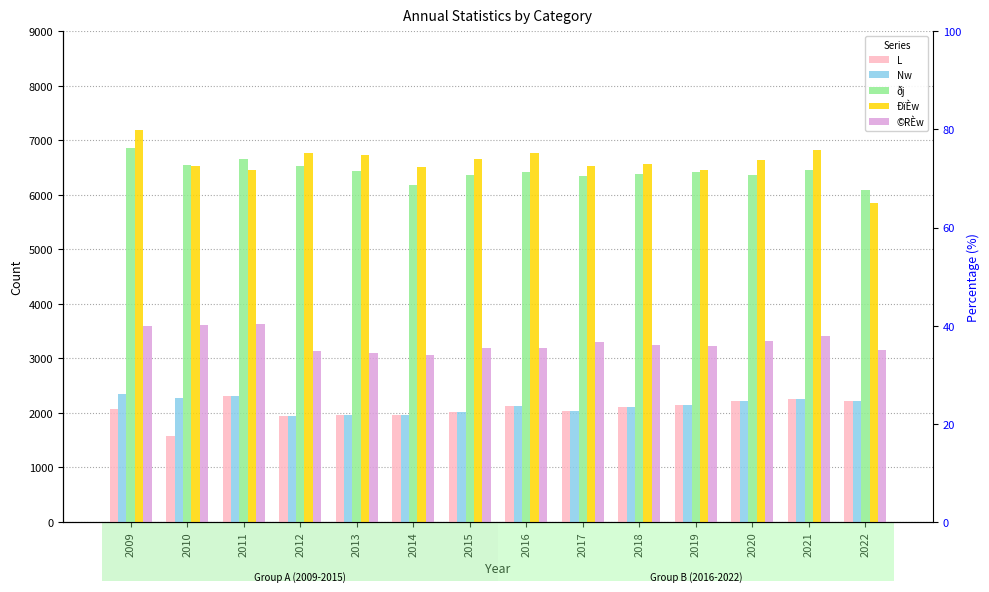

At which category does the chart reach its peak across all series?

2009